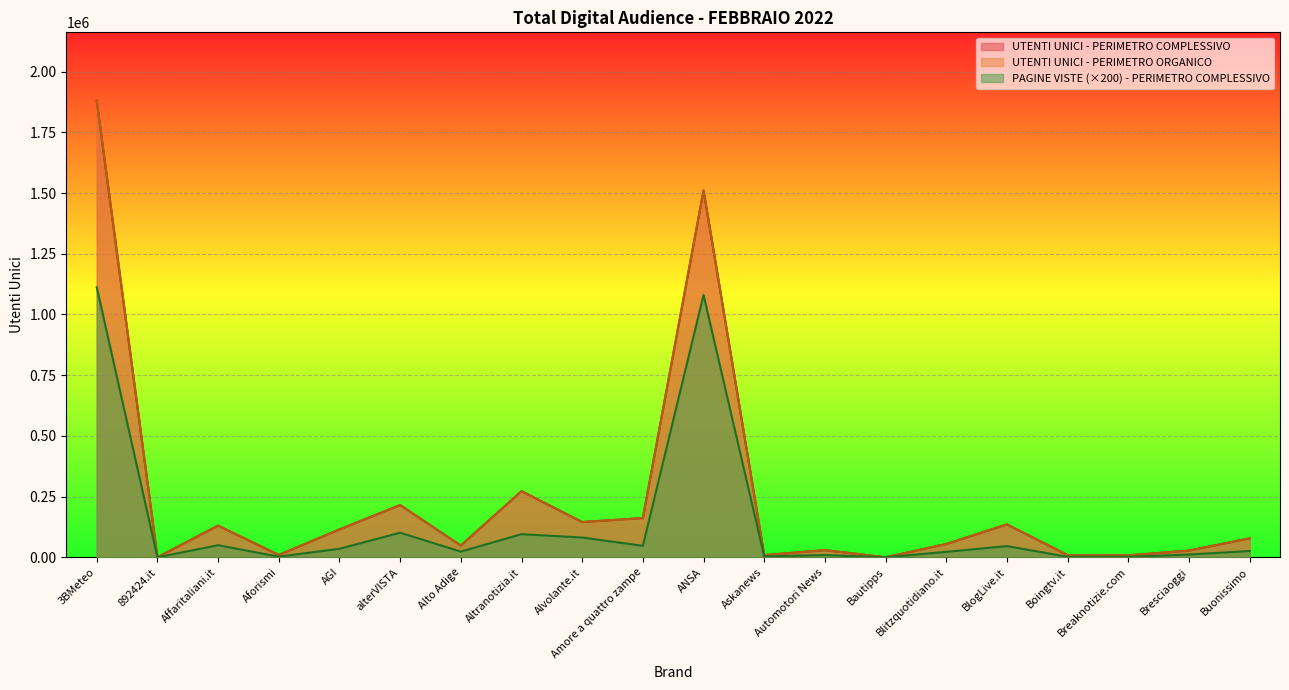

How many values in the UTENTI UNICI - PERIMETRO ORGANICO series exceed 78131?

9